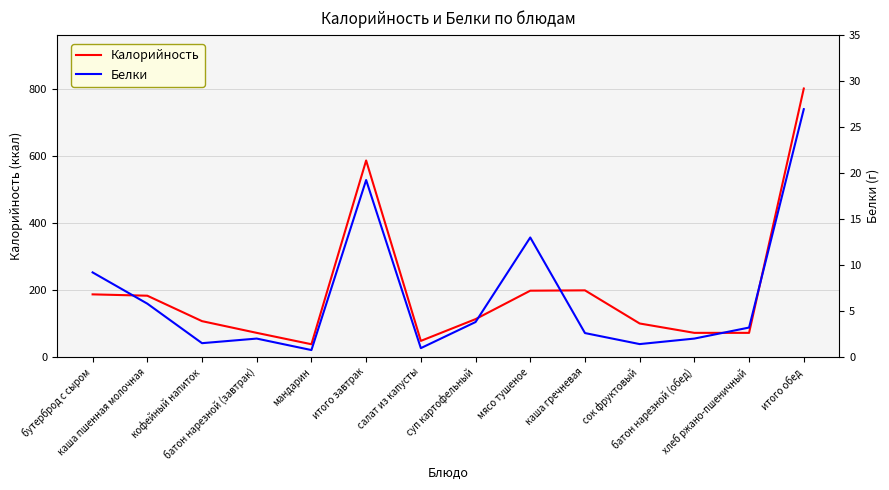

What is the difference between the maximum and second lowest values in the Белки series?

26.0